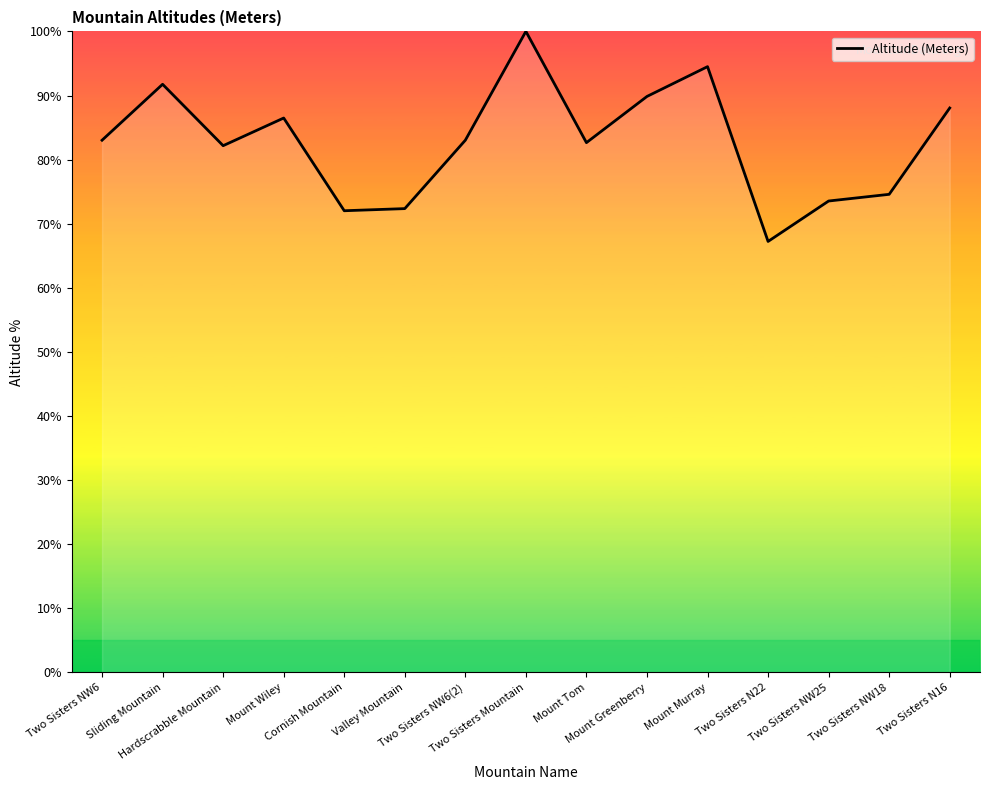

The chart shows a value of 82.2 at Hardscrabble Mountain. True or false?

True